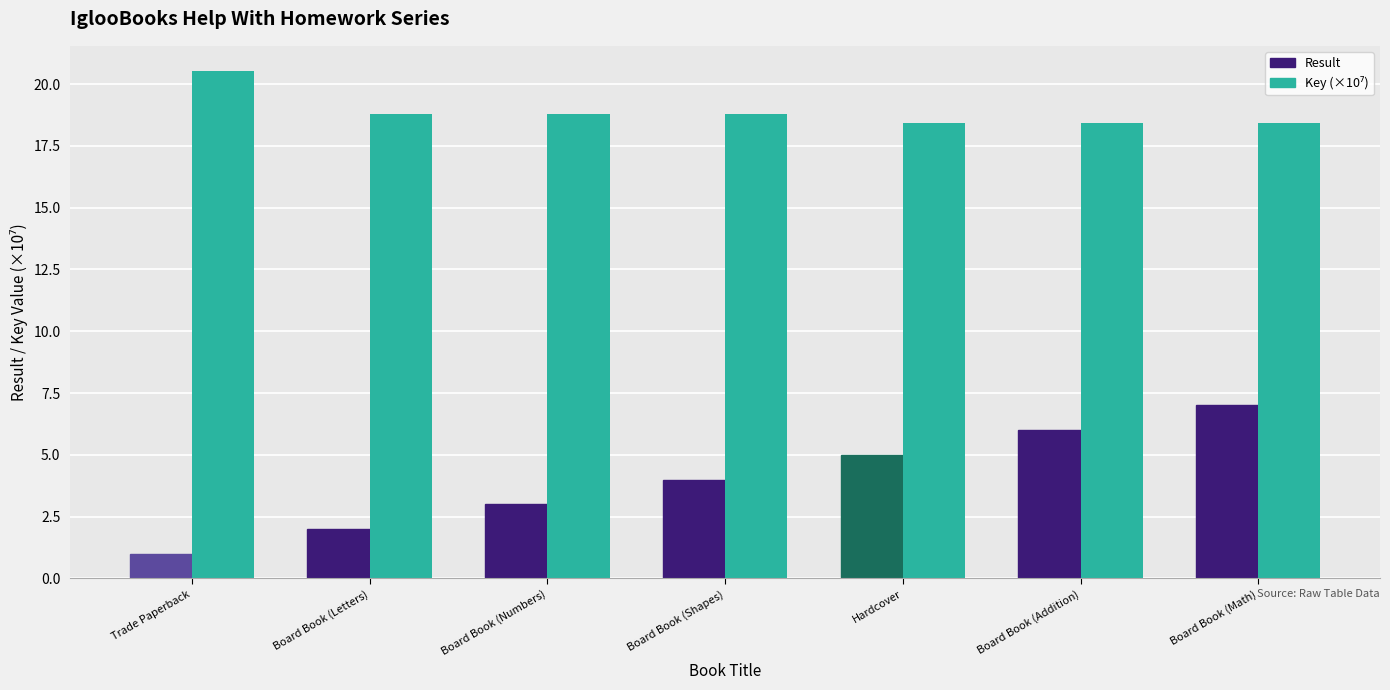

Between Board Book (Numbers) and Board Book (Shapes), which series saw the biggest shift?

Result